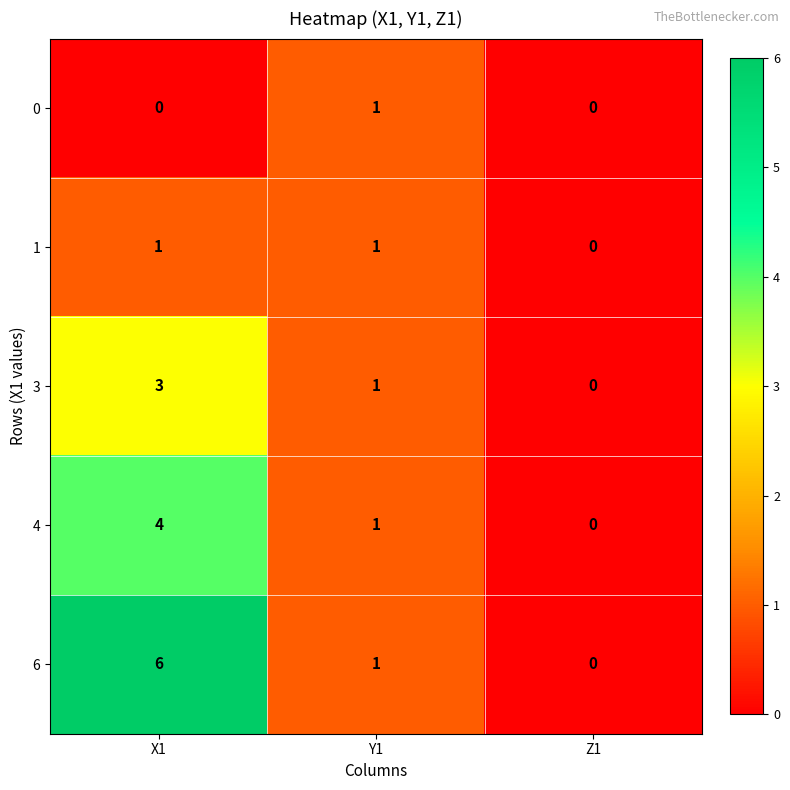

True or false: 1 has a value of 0 at Z1.

True